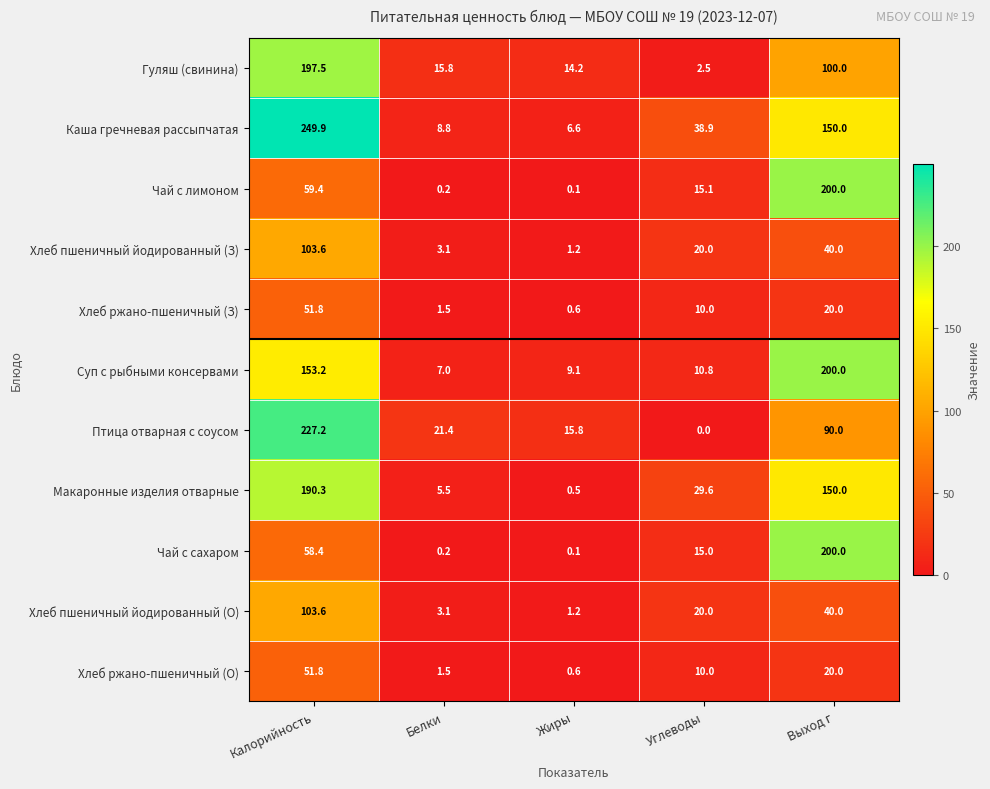

Rank the categories by Гуляш (свинина) value from highest to lowest.

Калорийность, Выход г, Белки, Жиры, Углеводы